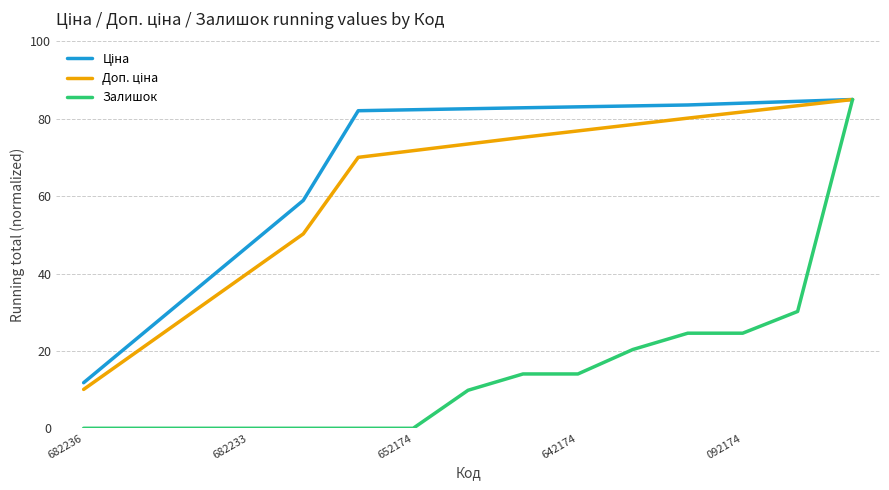

Which series has the largest range (max minus min)?

Залишок